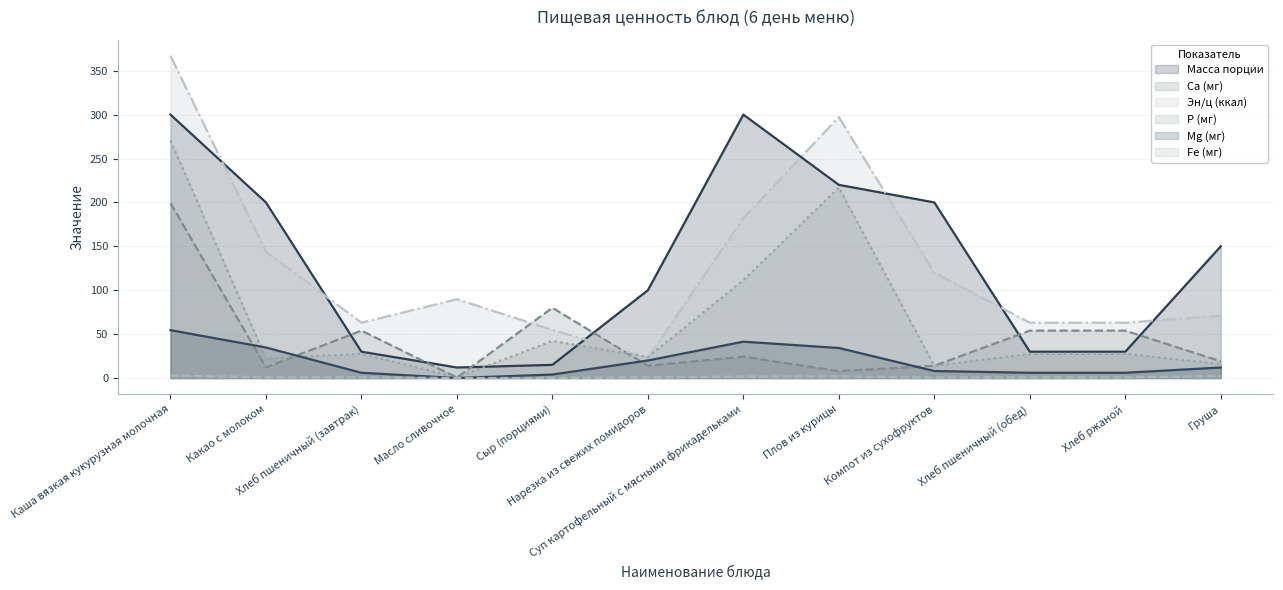

What is the greatest value displayed?

367.0